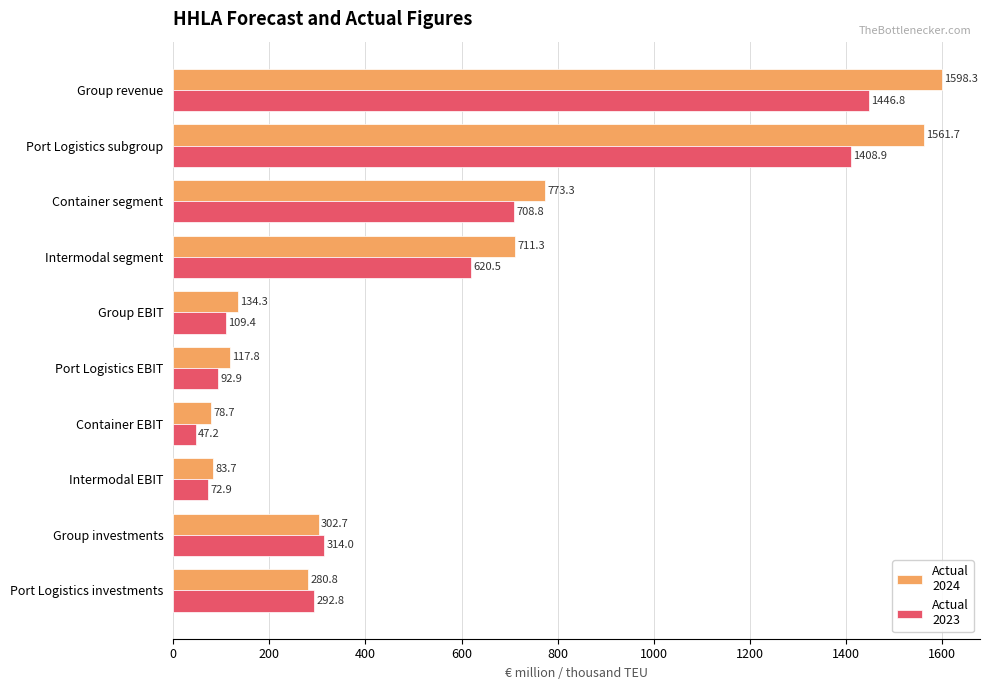

Which category has the lowest value across all series?

Container EBIT